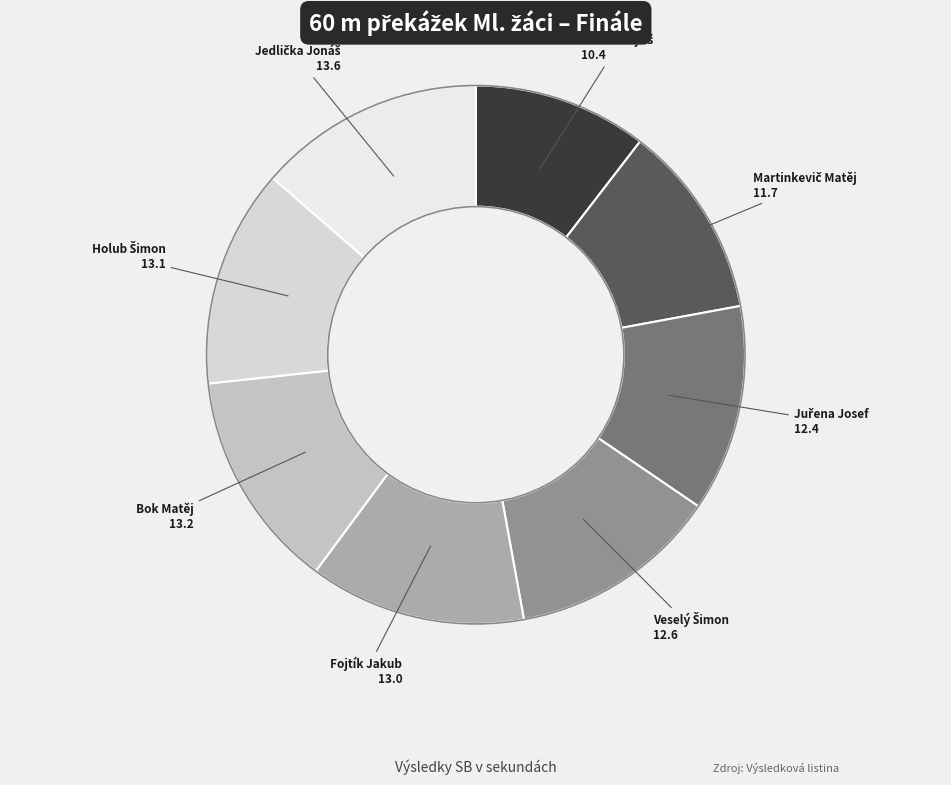

Is it true that Bok Matěj is 13% of the pie?

True